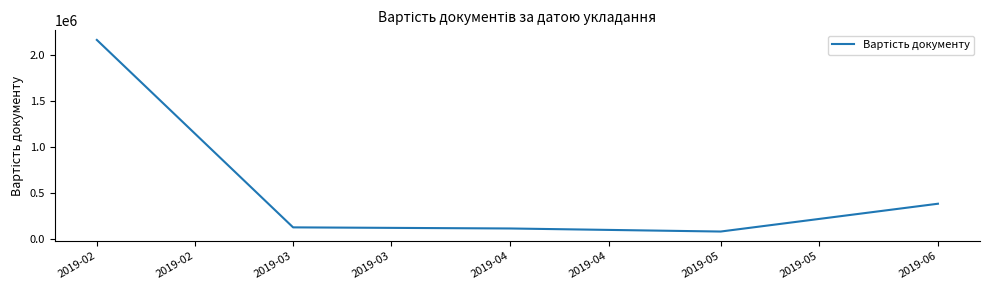

True or false: the data shows 198027.9 at 2019-04.

False